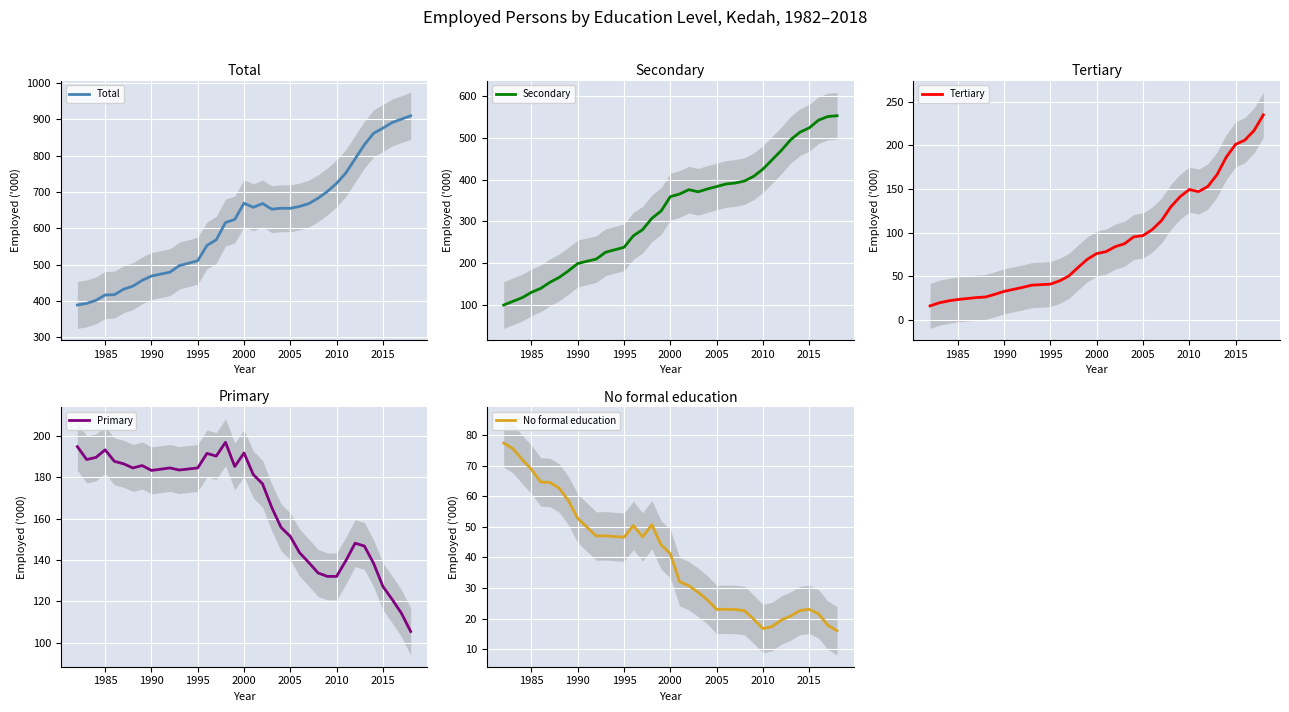

How many series are shown in this chart?

5